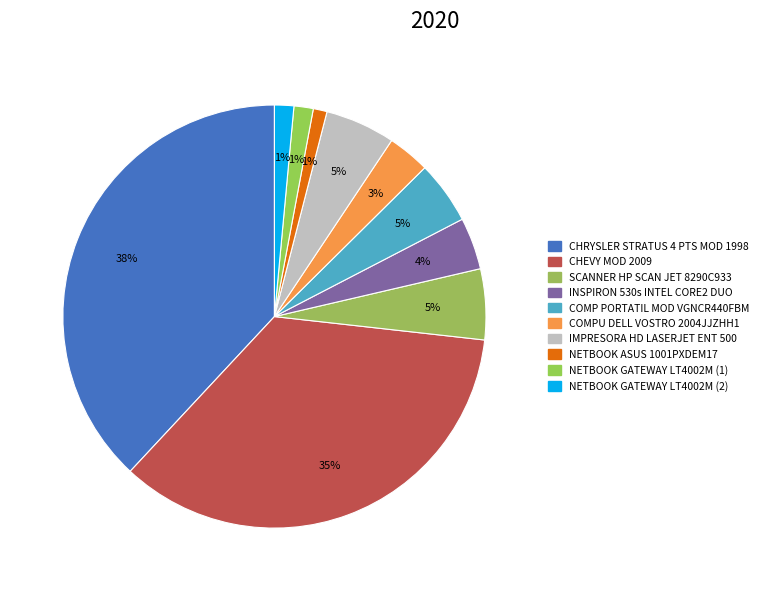

To the nearest percent, what is the combined percentage of SCANNER HP SCAN JET 8290C933 and CHEVY MOD 2009?

41%